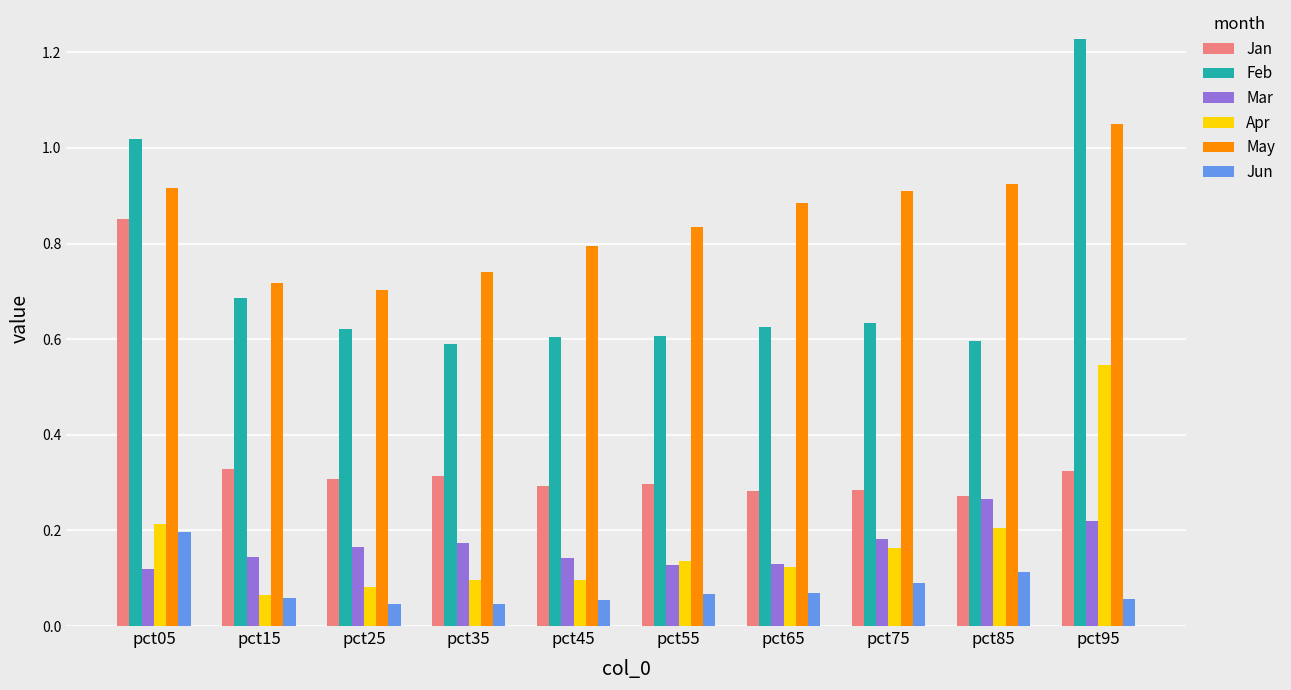

True or false: Jan has a value of 0.3 at pct55.

True